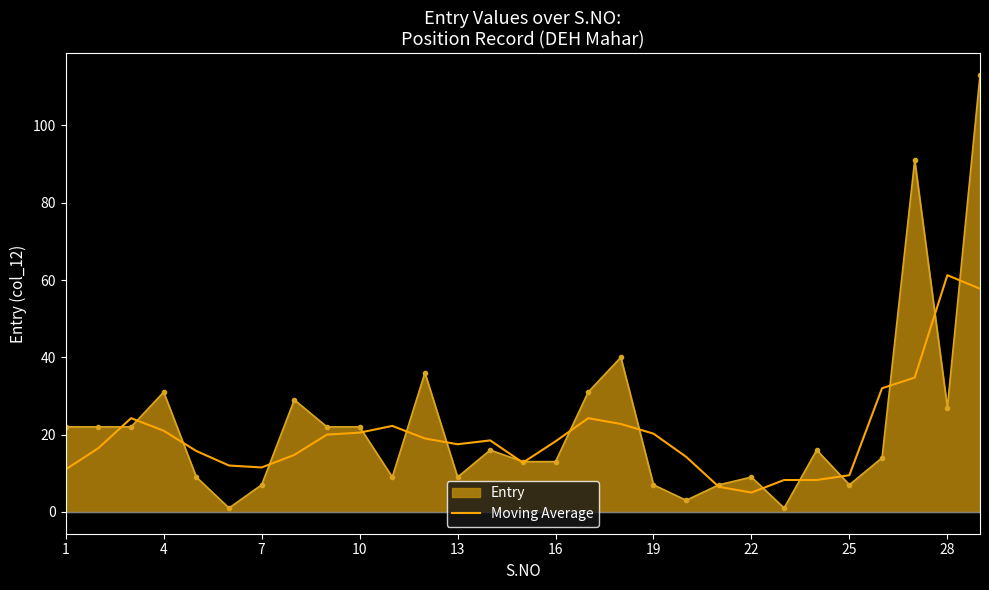

Which series has the largest range (max minus min)?

Entry